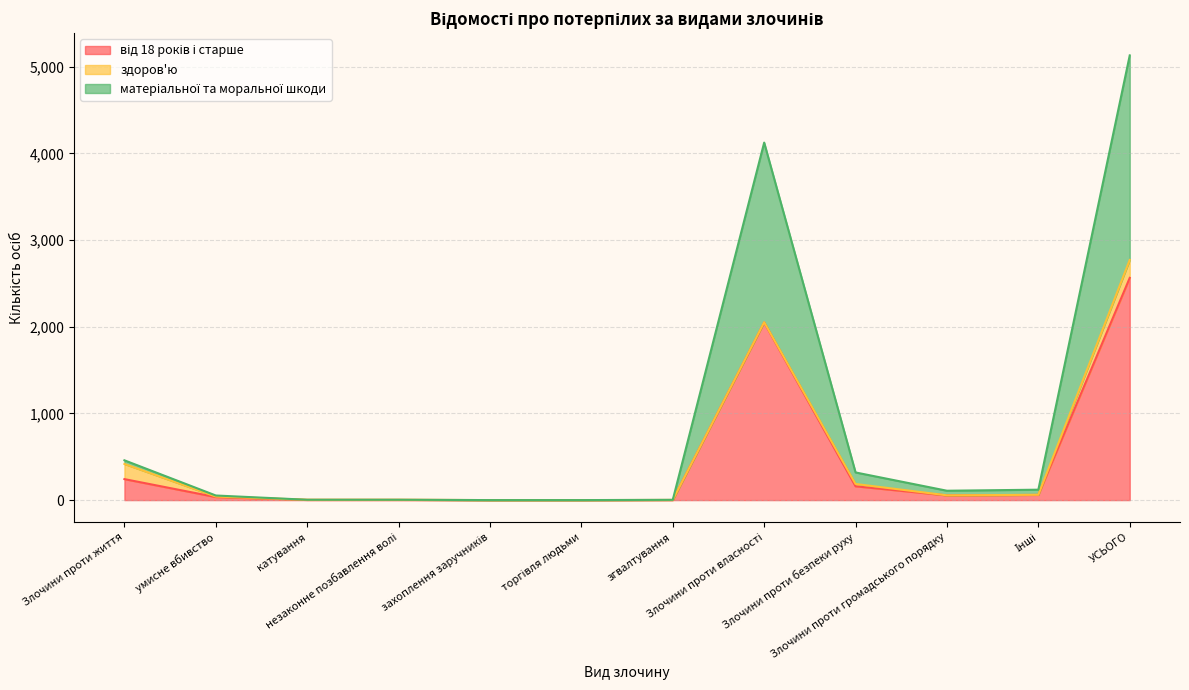

What is the difference between the maximum and second lowest values in the від 18 років і старше series?

2564